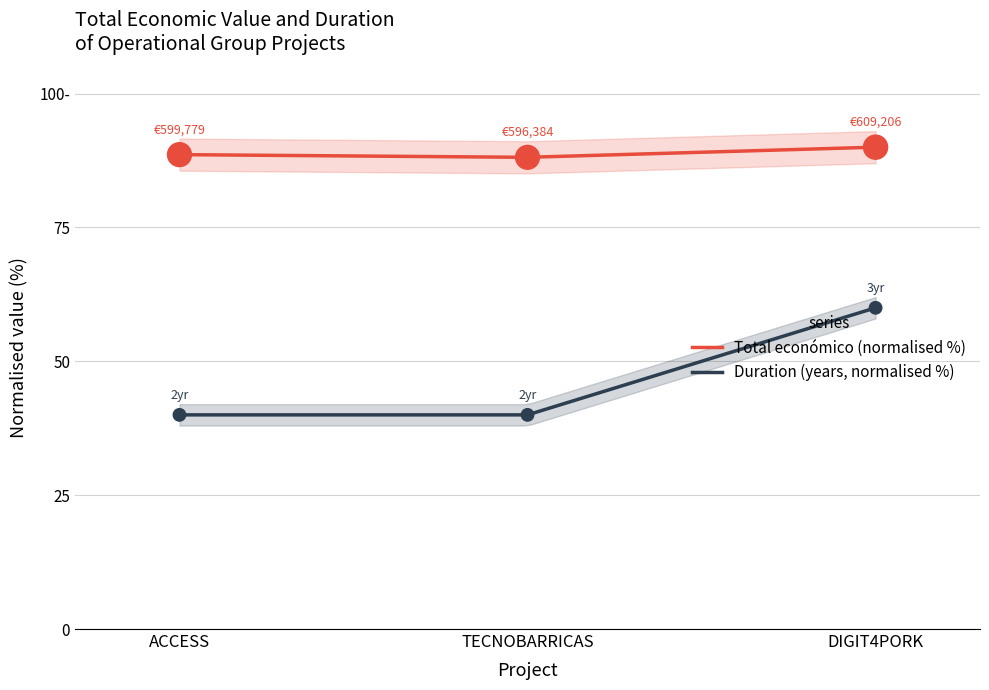

What is the change in value from ACCESS to DIGIT4PORK?

+1.4